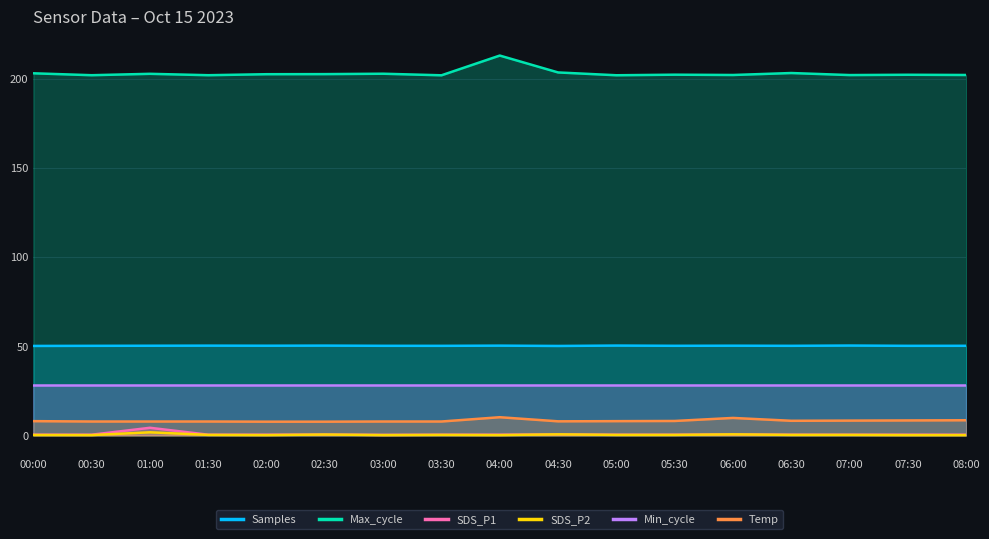

Between 08:00 and 06:30, which is larger?

08:00